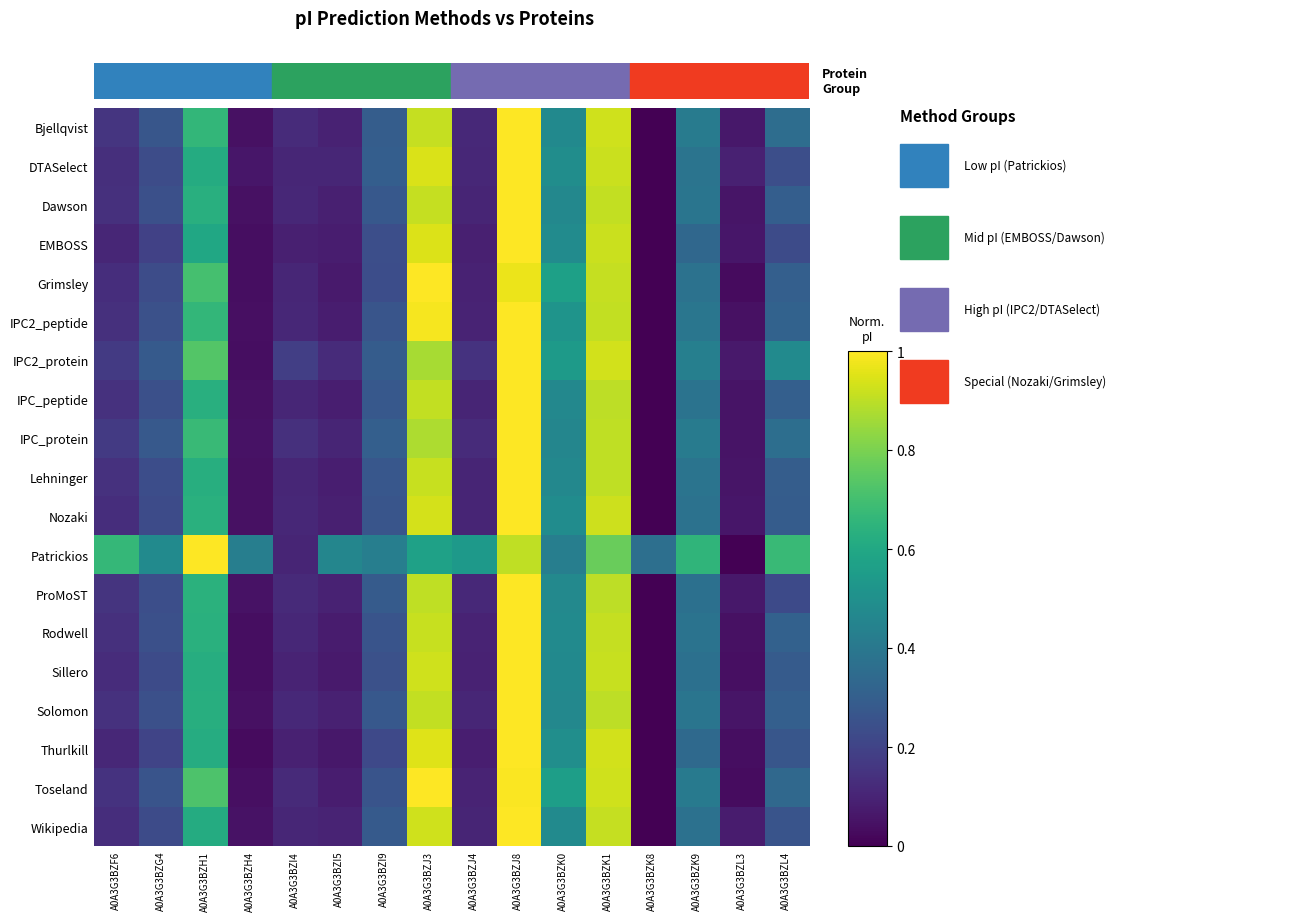

Which has a higher value, A0A3G3BZF6 or A0A3G3BZH4?

A0A3G3BZF6